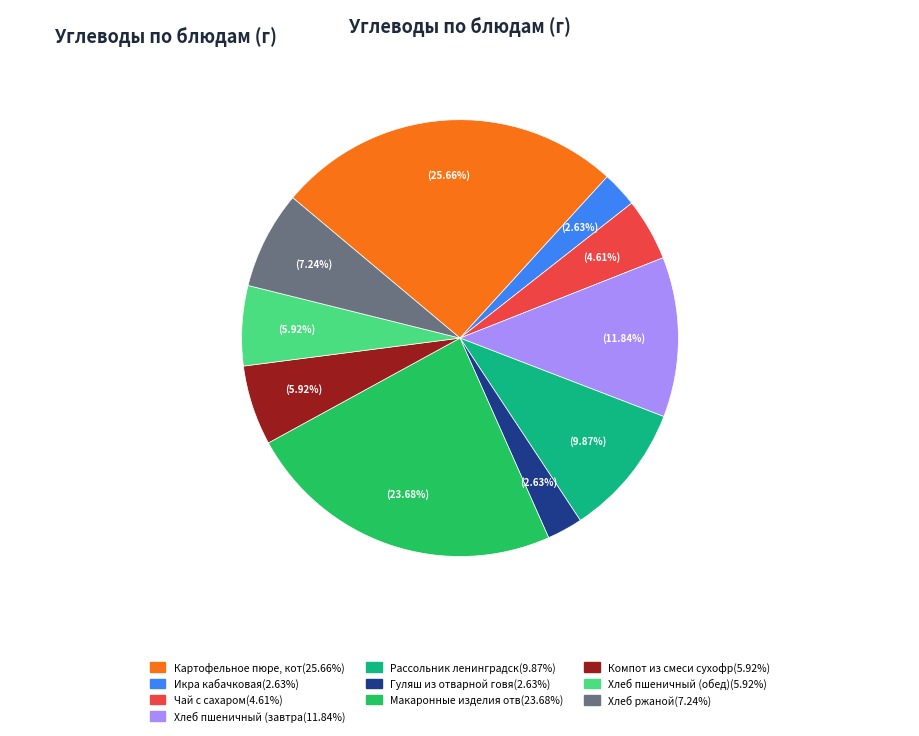

Does any single category account for the majority?

No